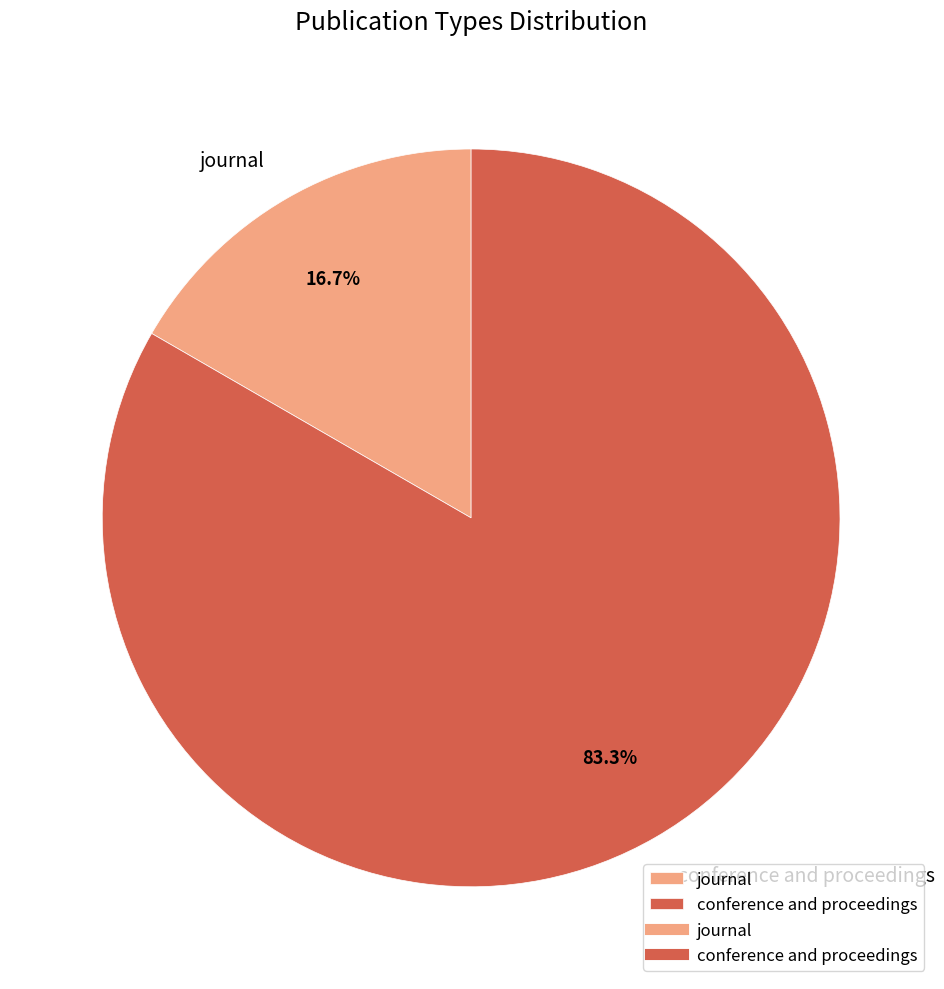

What is the ratio of the value at conference and proceedings to the value at journal?

5.0